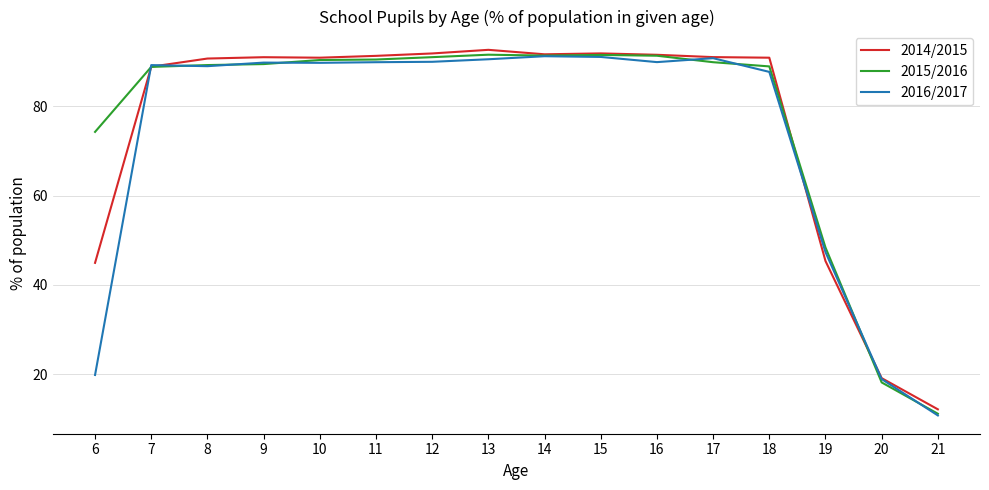

What is the difference between the second highest and second lowest values in the 2015/2016 series?

73.3